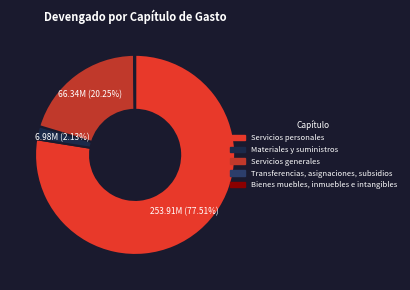

Is Servicios personales the majority of the pie?

Yes